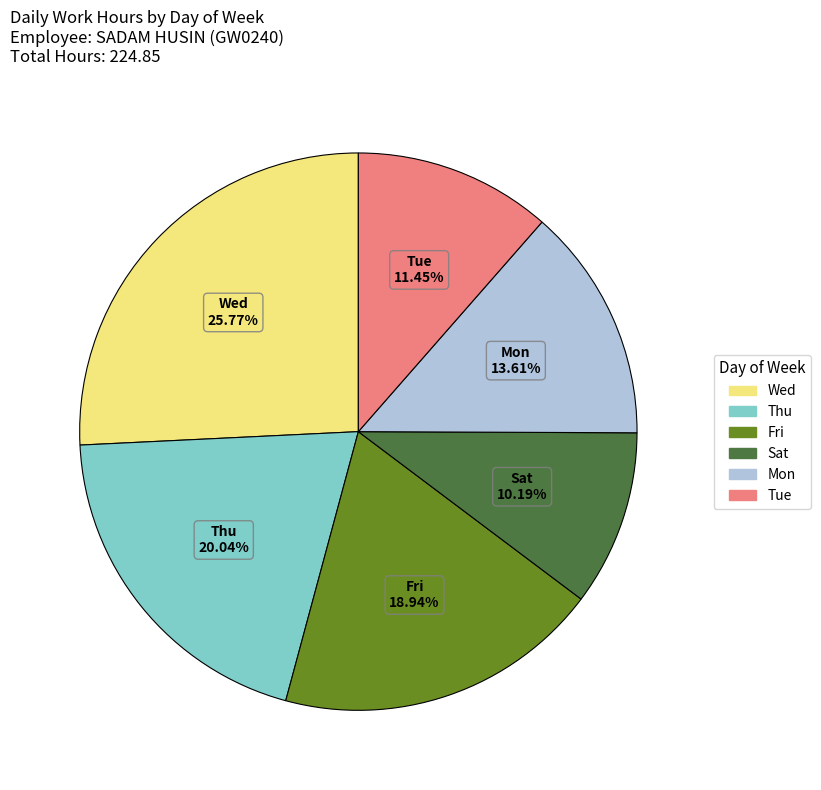

Is Wed the majority of the pie?

No